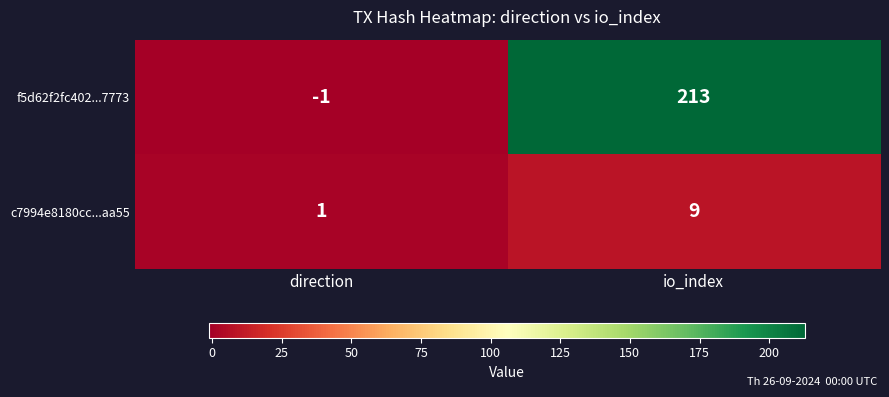

The f5d62f2fc402...7773 series shows -1 at direction. True or false?

True